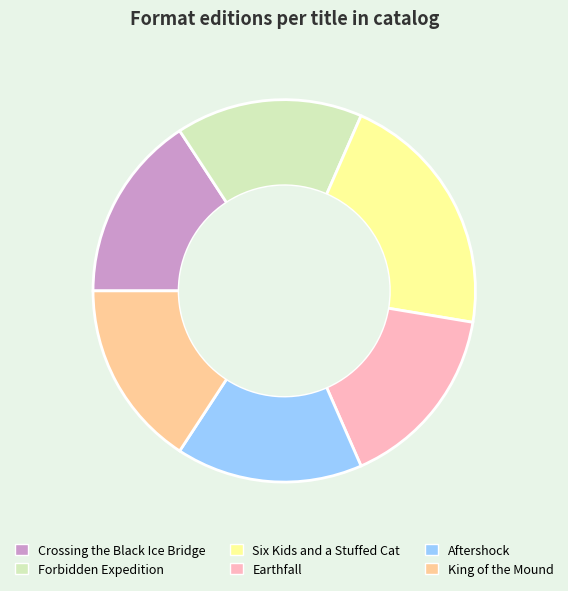

Is Forbidden Expedition the majority of the pie?

No